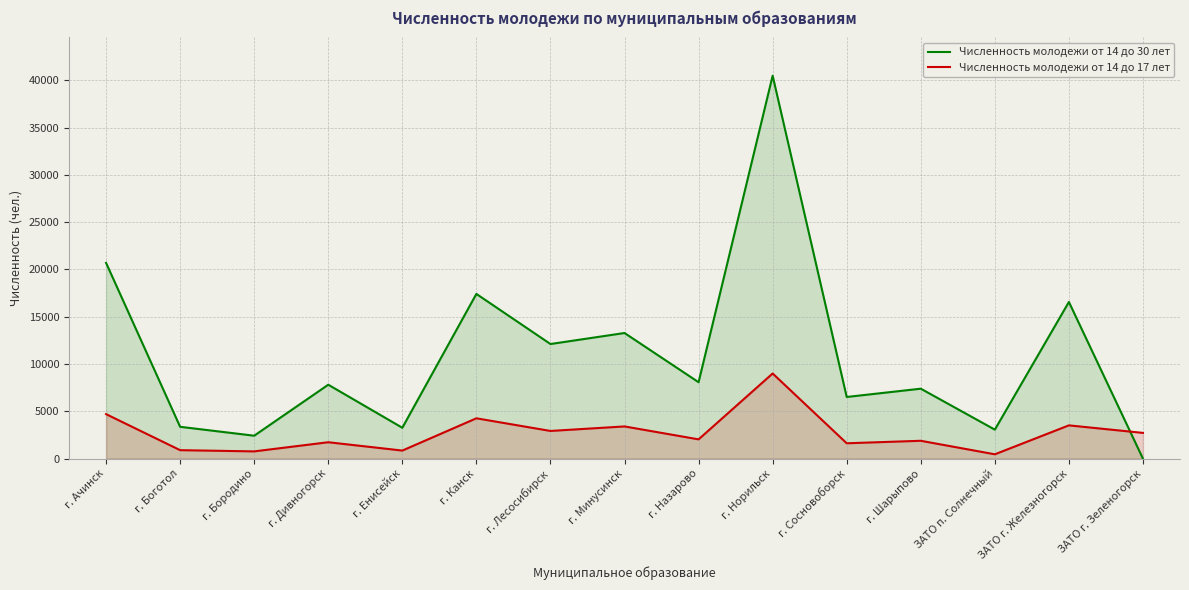

At г. Бородино, list the series in order from largest to smallest.

Численность молодежи от 14 до 30 лет, Численность молодежи от 14 до 17 лет